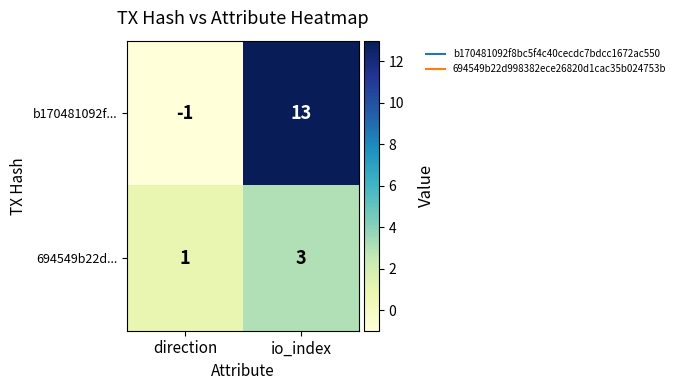

Is it true that 694549b22d... equals 3 at io_index?

True